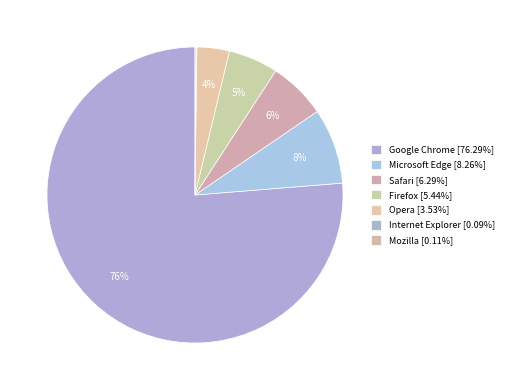

What percentage is the Microsoft Edge slice, to the nearest percent?

8%